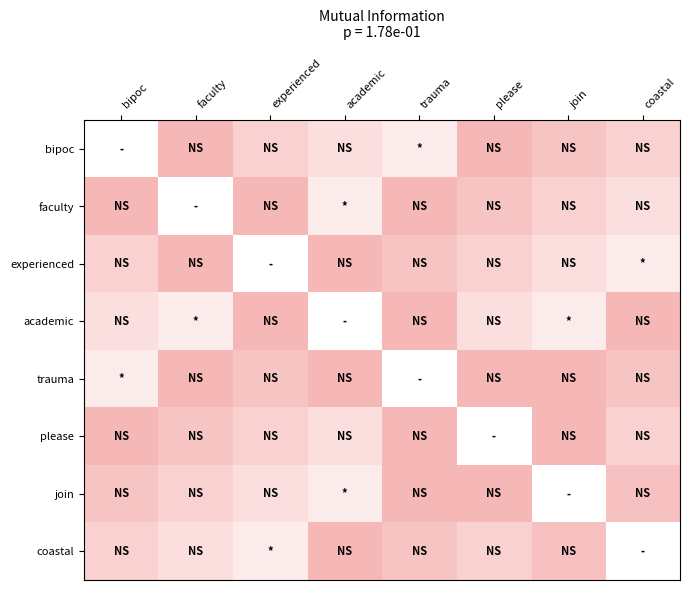

Between please and faculty, which is larger?

please